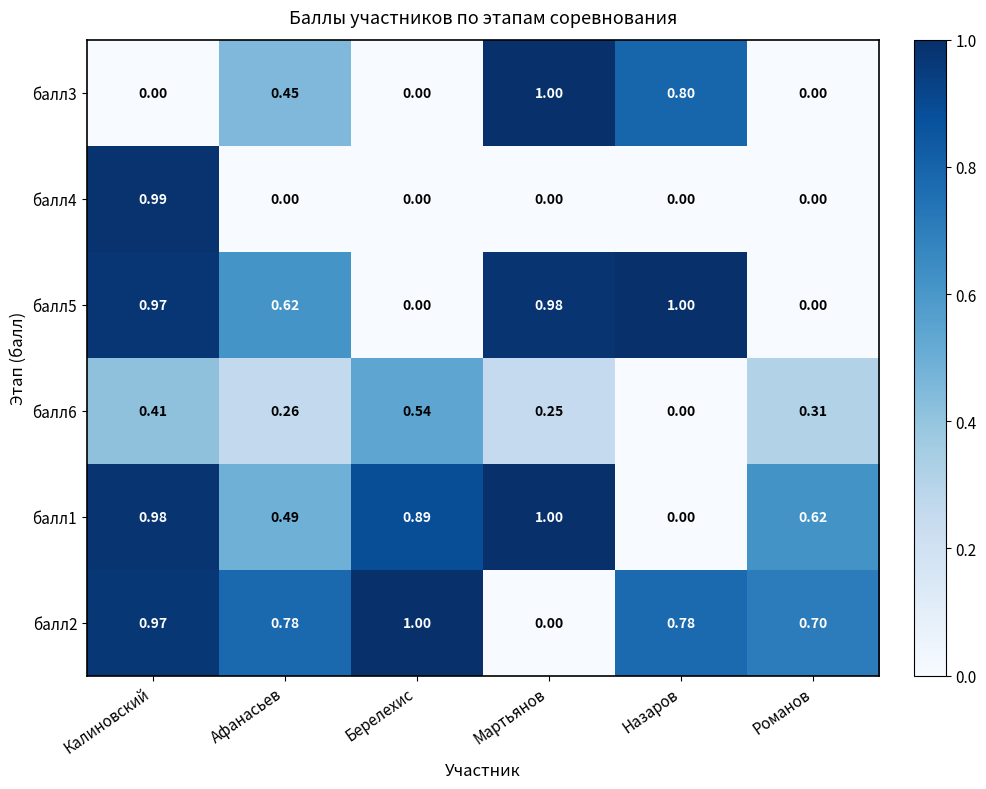

How many series are shown in this chart?

6